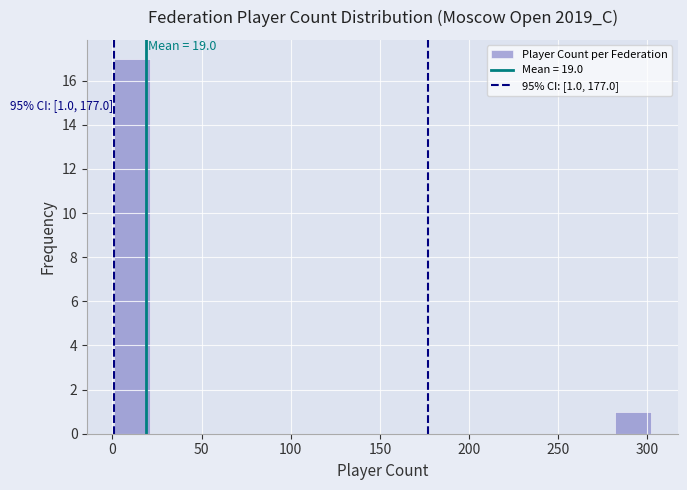

Over which range of the x-axis is the bar tallest?

0 to 20